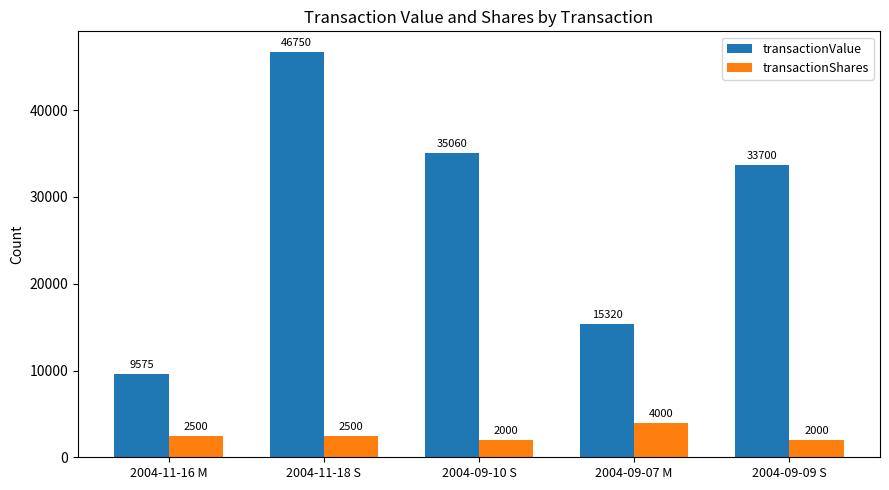

What is the spread (max minus min) of values at 2004-09-09 S?

31700